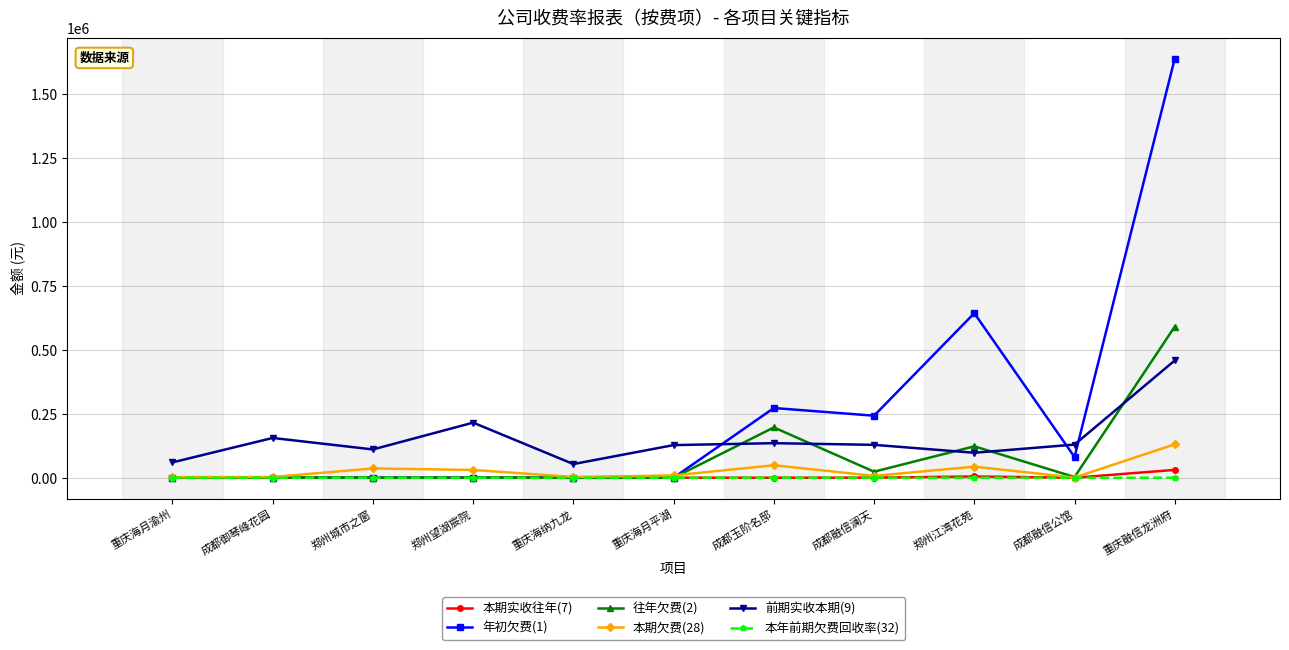

What is the value of the 本年前期欠费回收率(32) point at the 11th from the left?

8.5